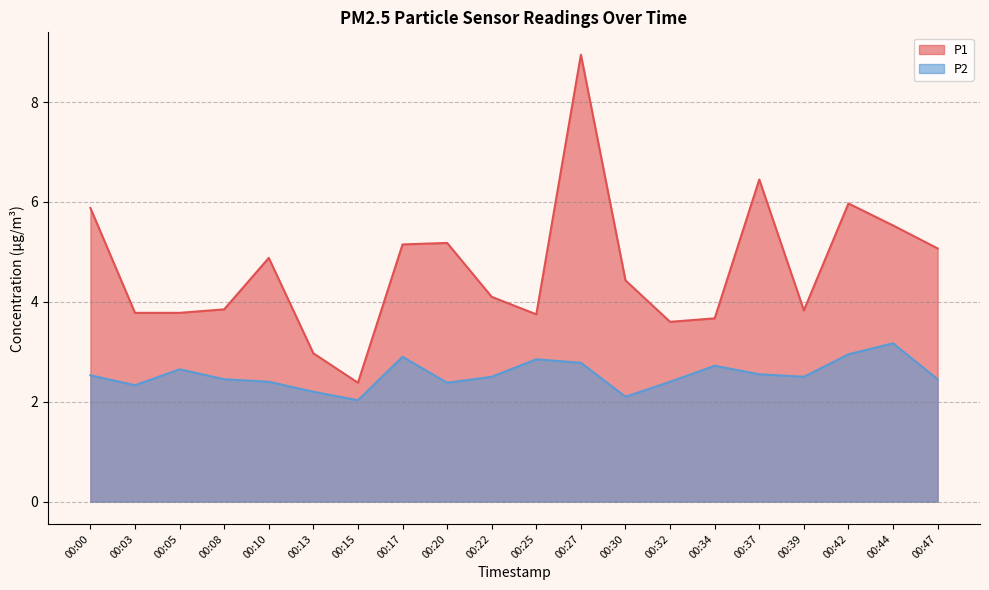

Is it true that P1 equals 1.3 at 00:10?

False